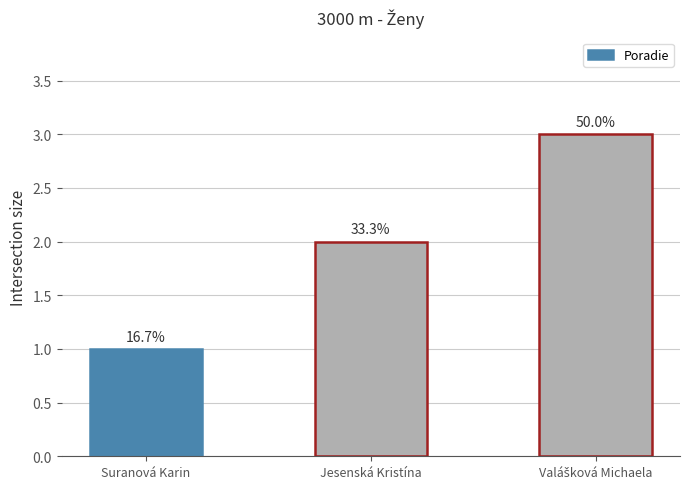

How many bars are there in total?

3